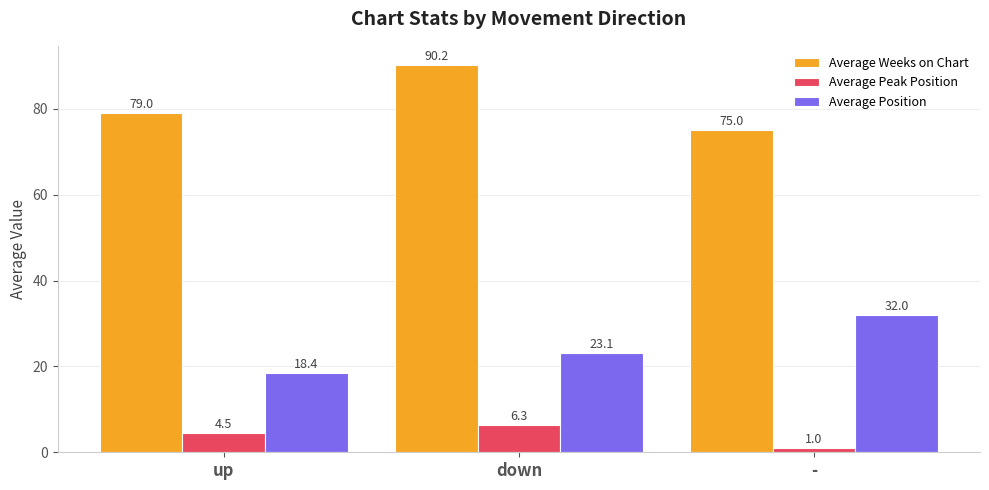

What is the difference between the Average Weeks on Chart values at up and down?

11.2